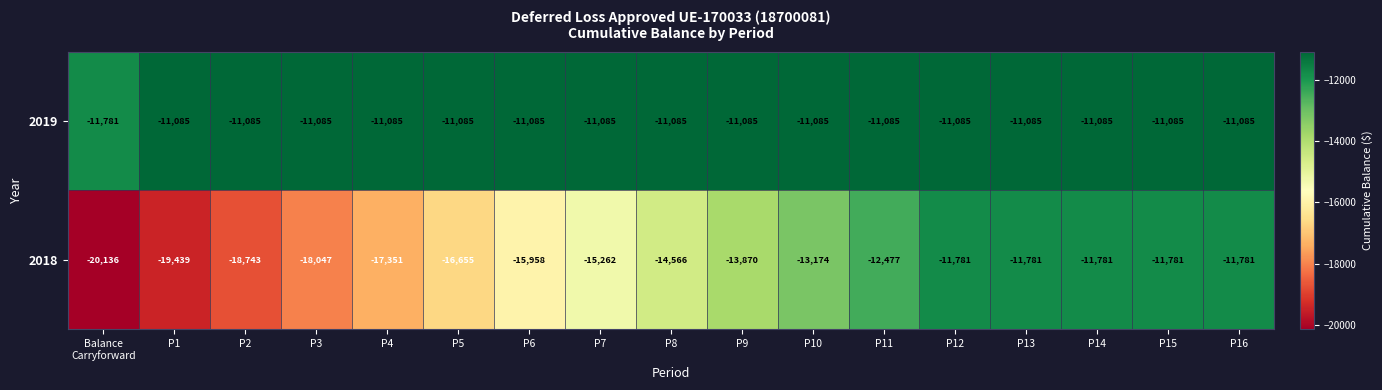

Where does the 2018 series first go above -14566?

P9